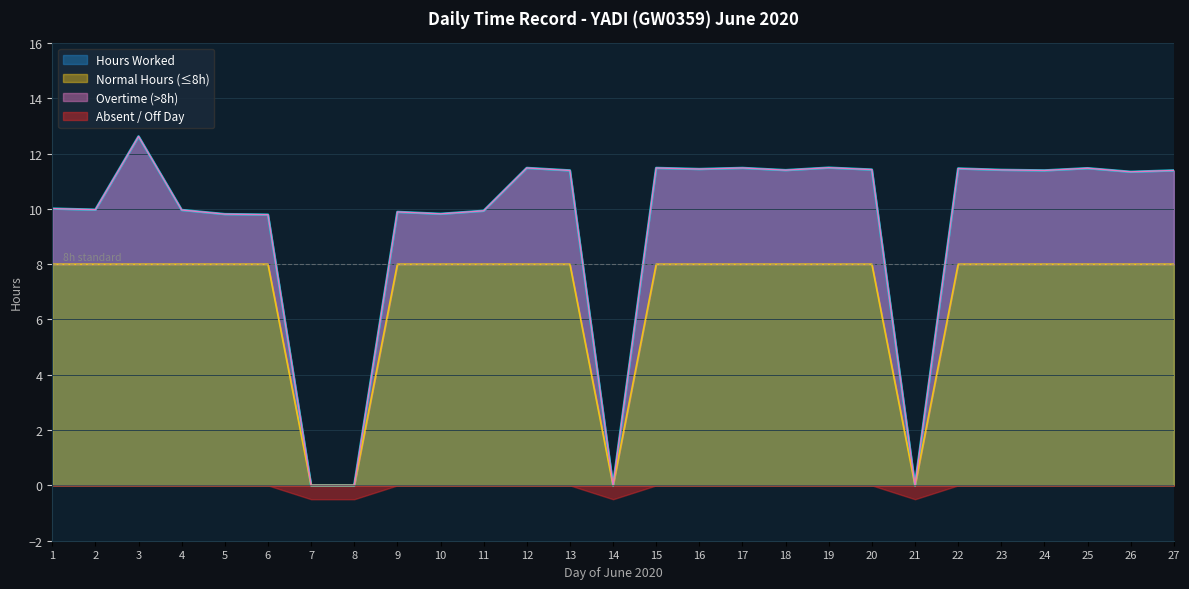

List the labels in order of value, largest first.

3, 19, 12, 15, 17, 25, 22, 16, 20, 23, 18, 13, 24, 27, 26, 1, 2, 4, 11, 9, 10, 5, 6, 7, 8, 14, 21